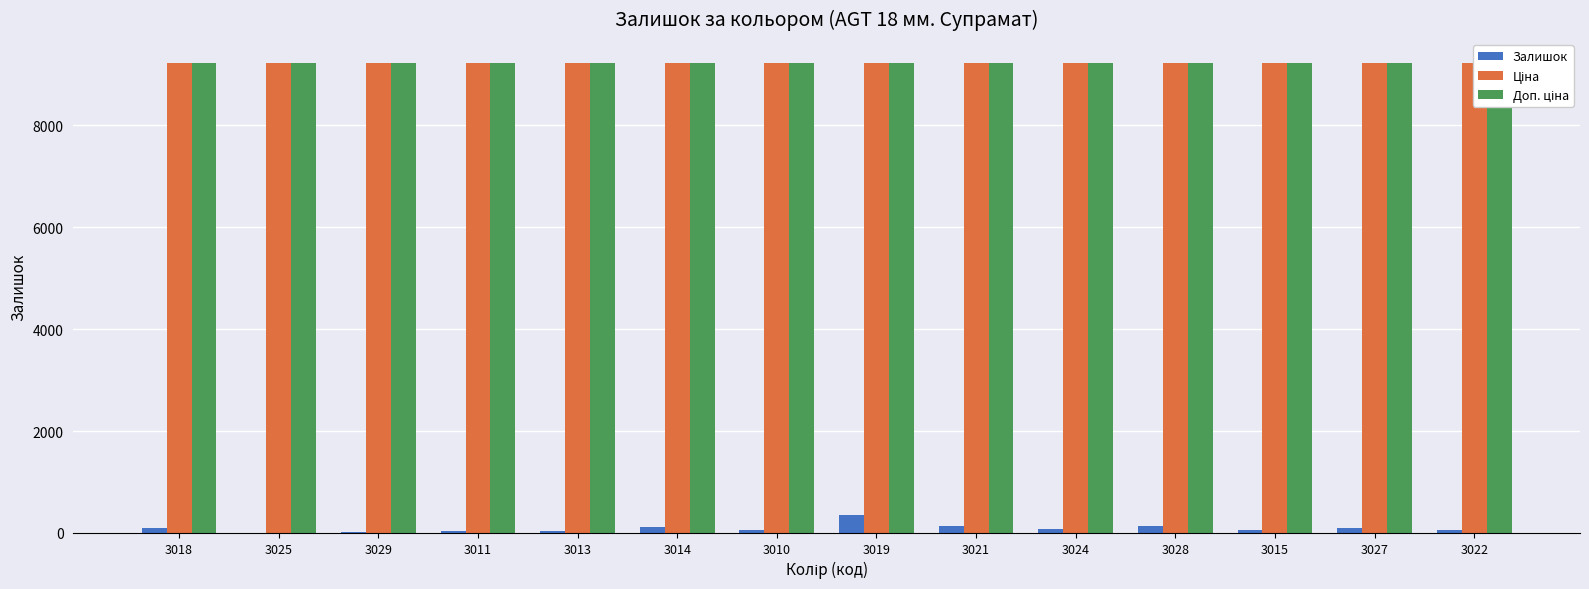

What is the approximate value of Доп. ціна at 3019?

9233